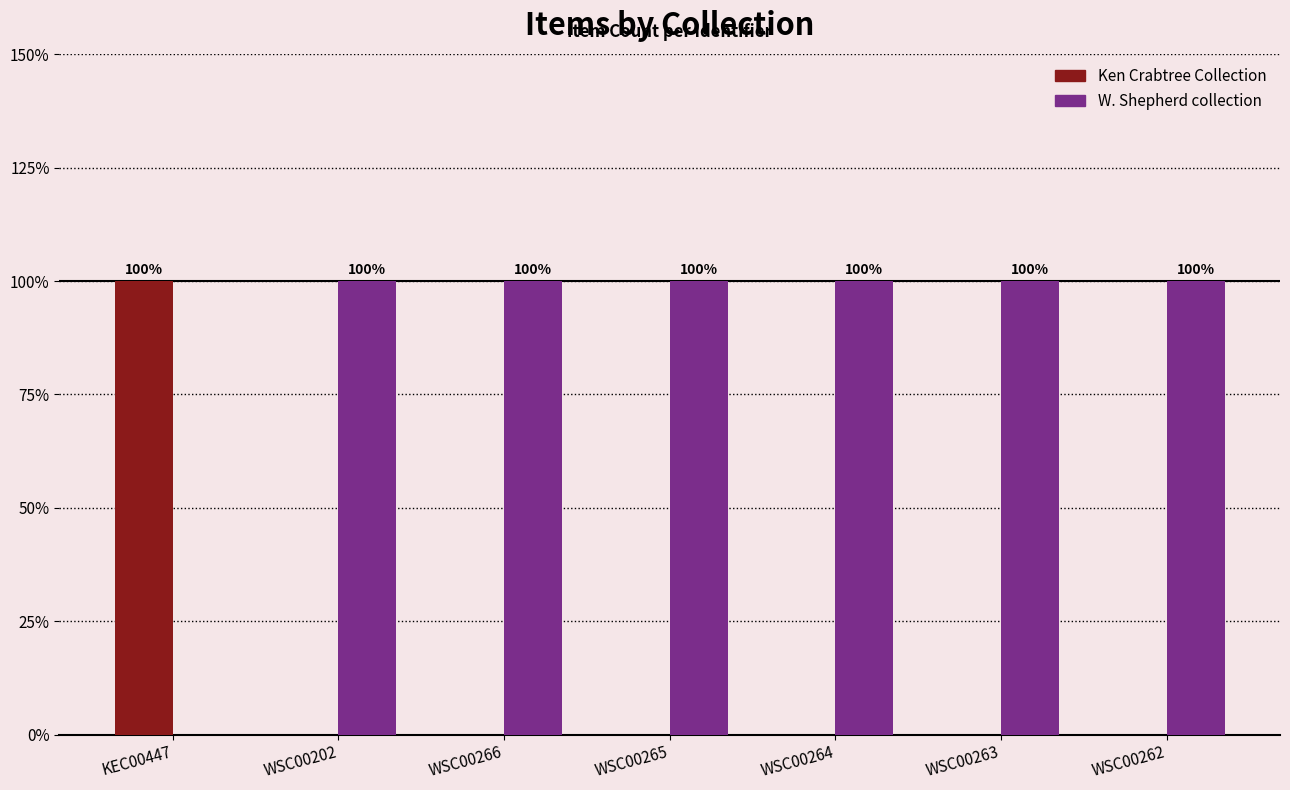

What are all the series names shown in the legend?

Ken Crabtree Collection, W. Shepherd collection